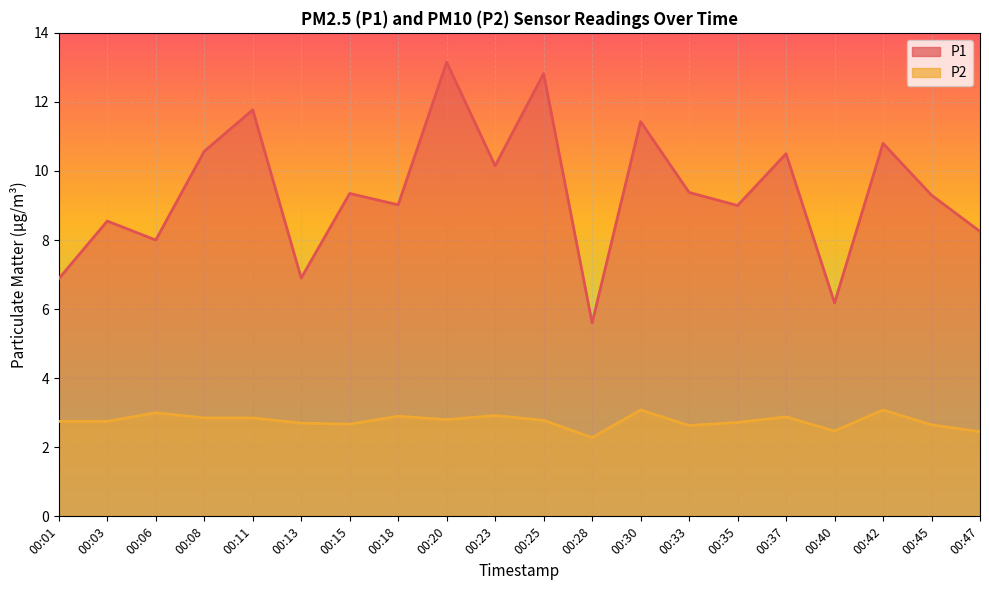

What is the spread (max minus min) of values at 00:06?

5.0